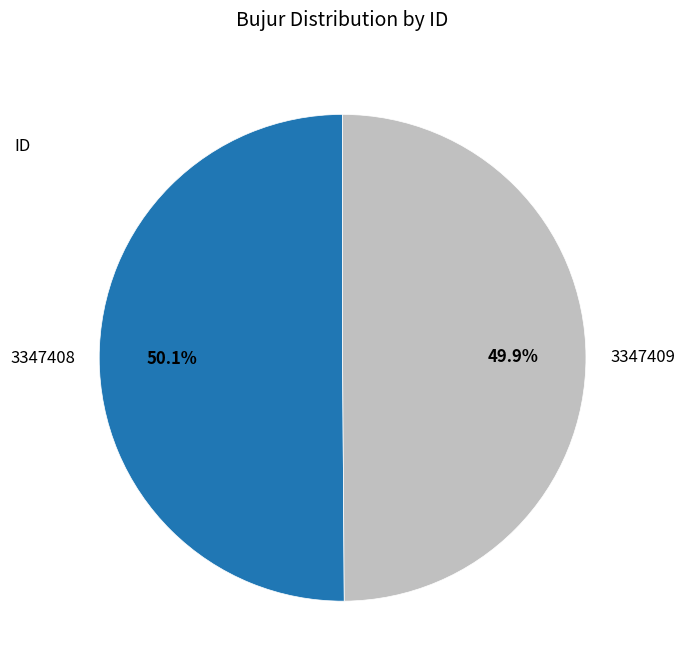

True or false: 3347408 accounts for 36% of the total.

False